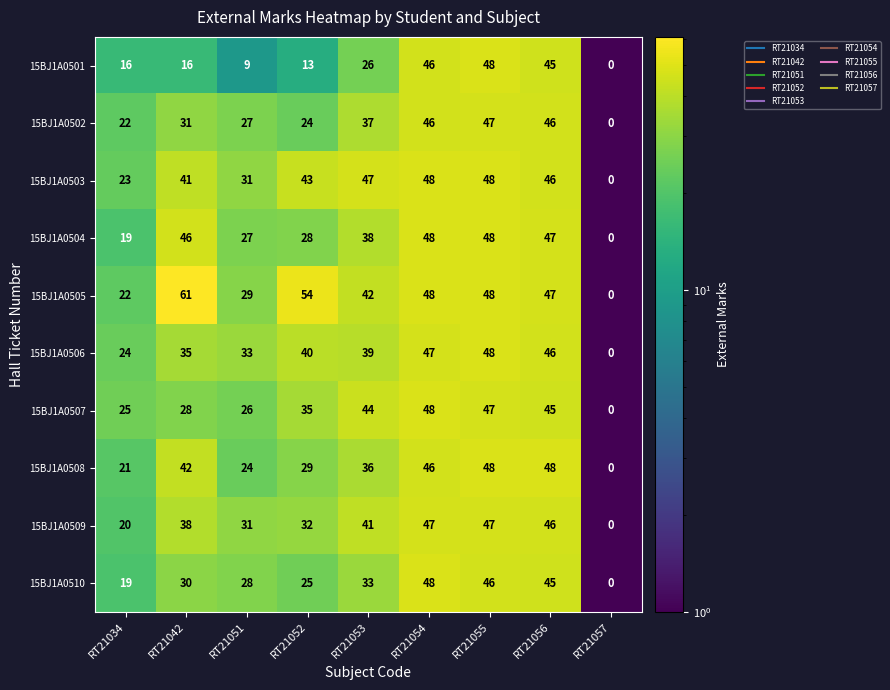

What is the greatest value displayed?

61